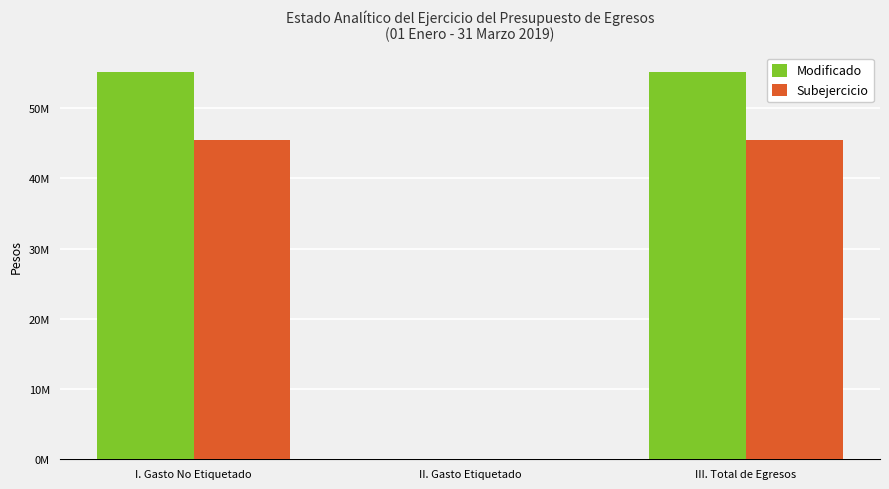

What are all the series names shown in the legend?

Modificado, Subejercicio